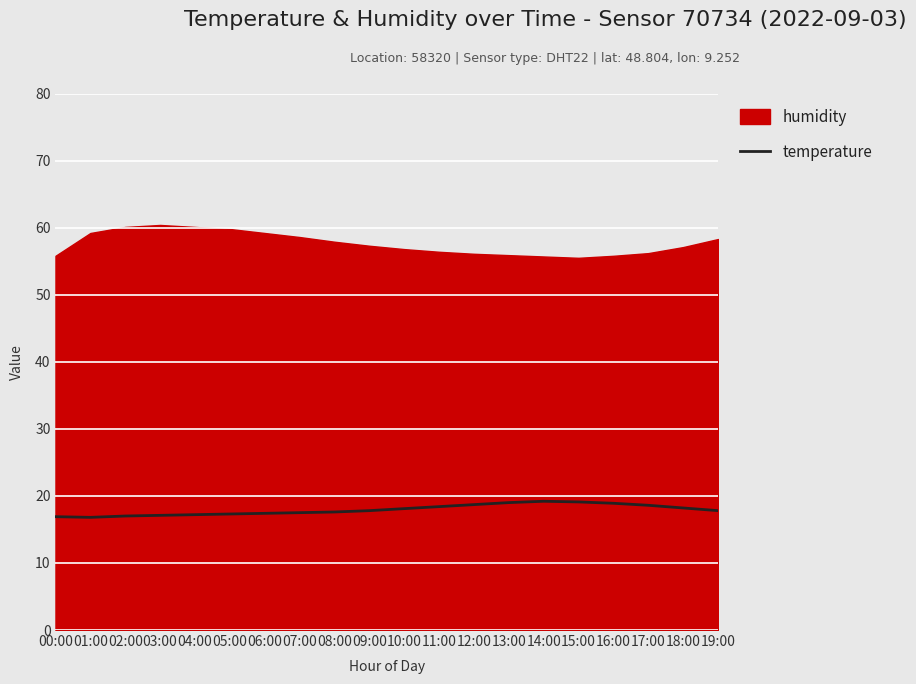

Where does the data first go above 17?

03:00